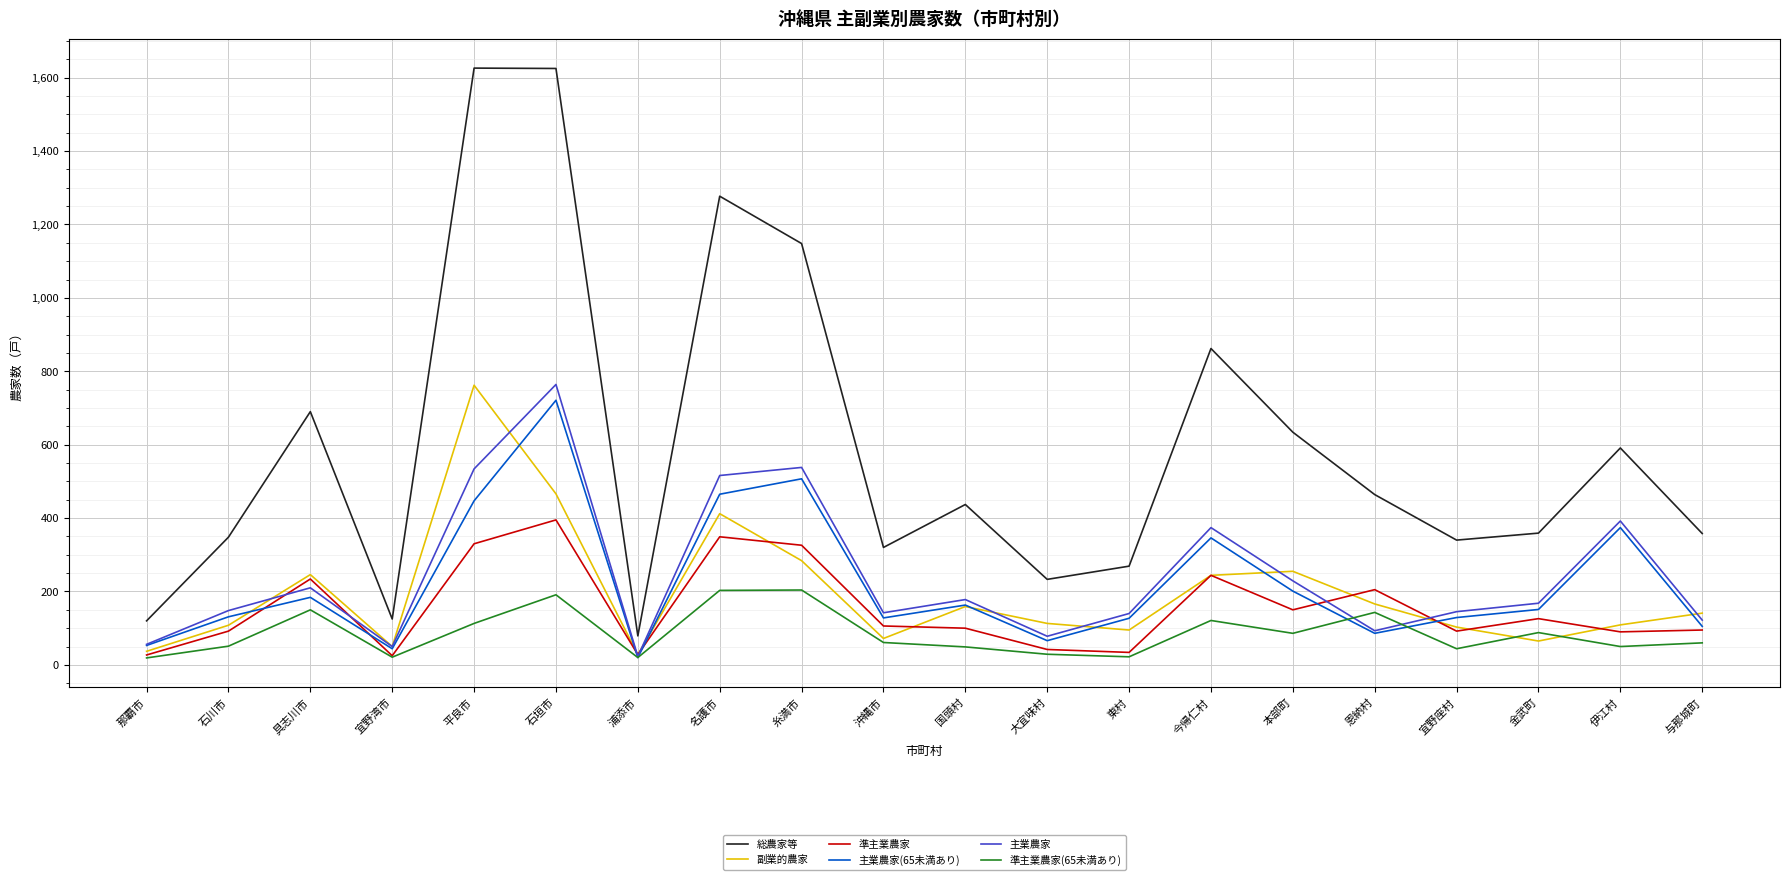

Where is the first local maximum for 準主業農家?

具志川市